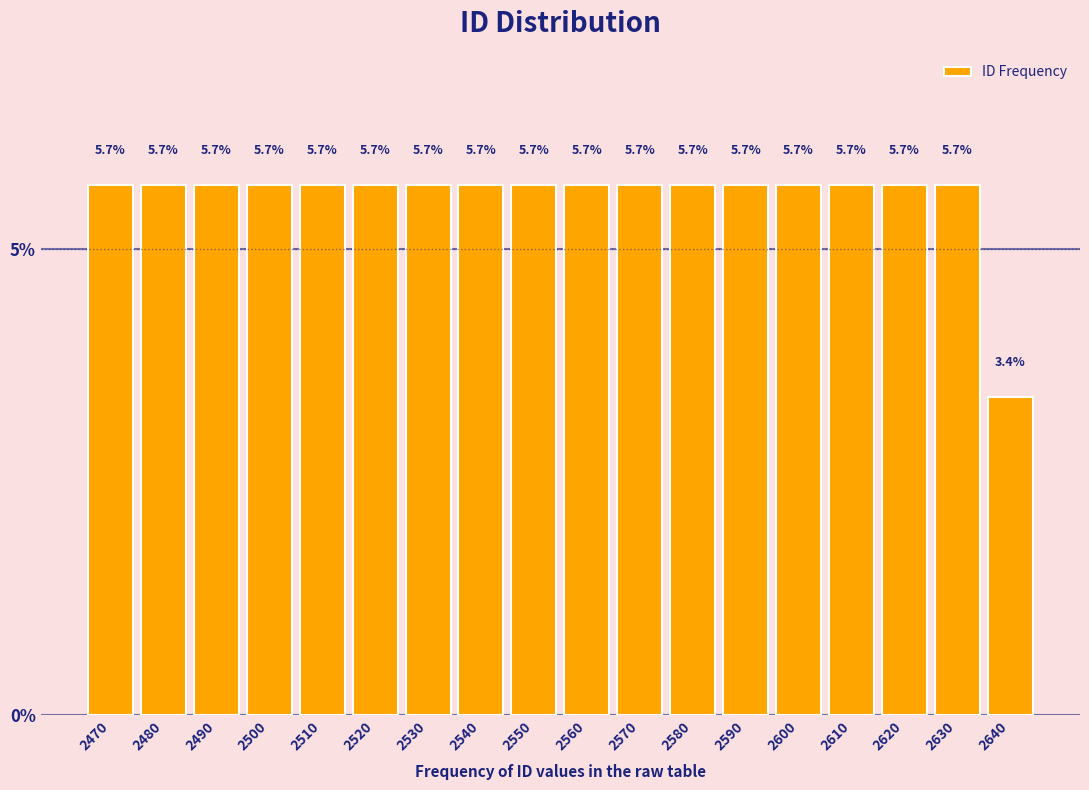

Reading left to right, extract all data points from this chart.

5.7	5.7	5.7	5.7	5.7	5.7	5.7	5.7	5.7	5.7	5.7	5.7	5.7	5.7	5.7	5.7	5.7	3.4